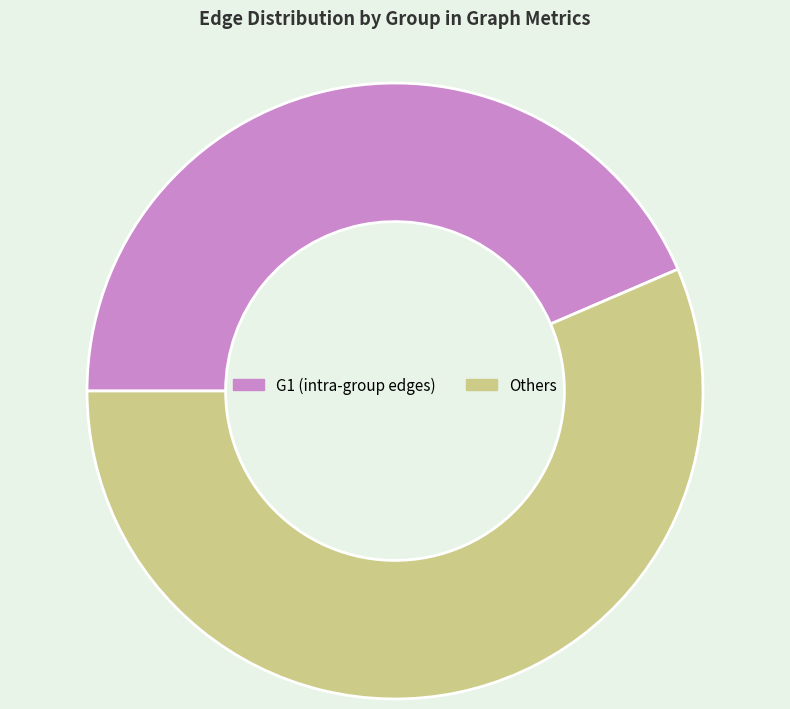

Does any single category account for the majority?

Yes